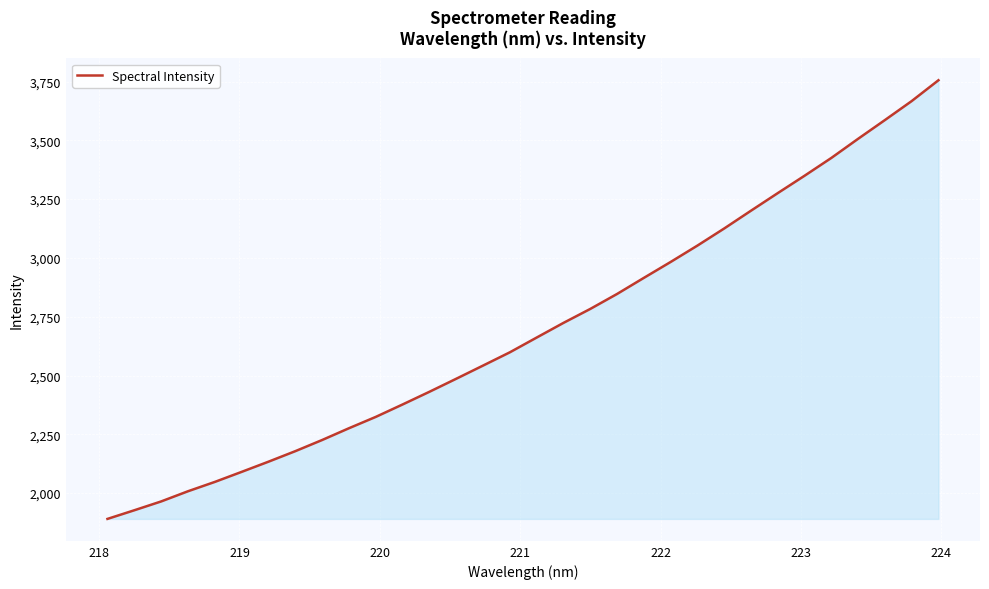

Count the number of data series in this chart.

1